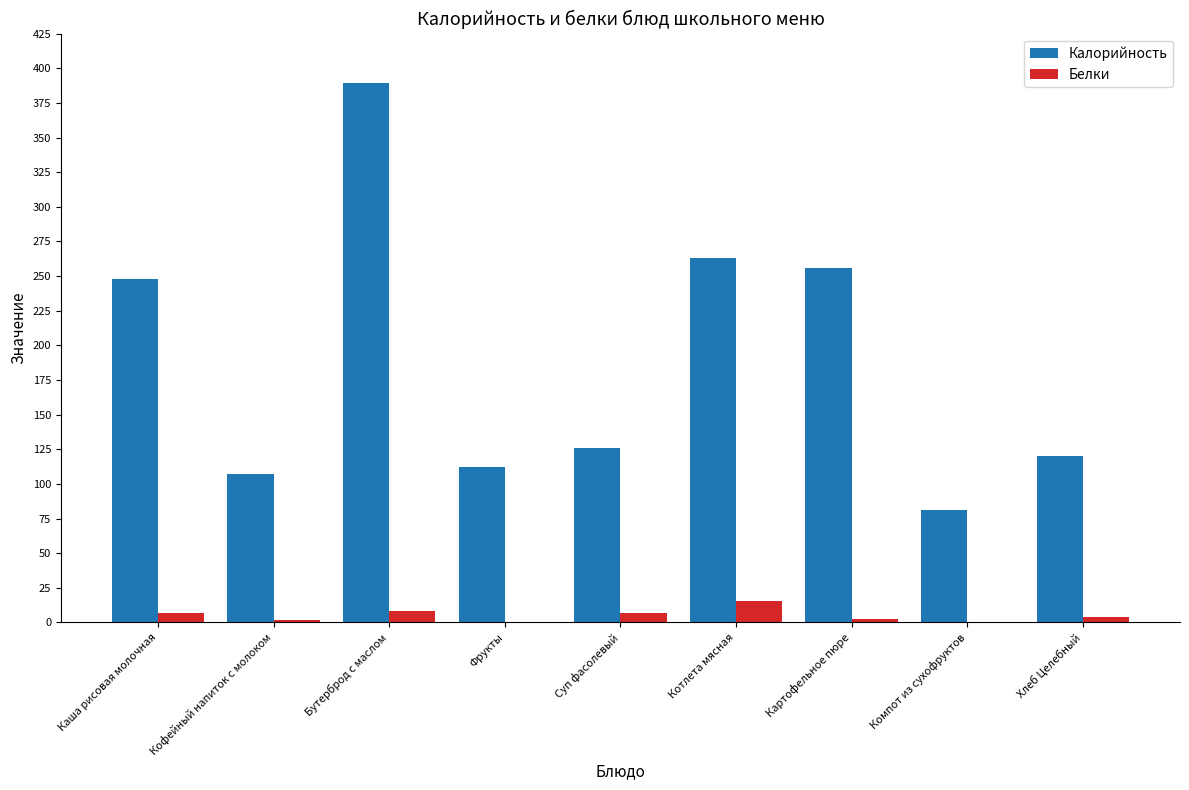

How many groups of bars are there?

9